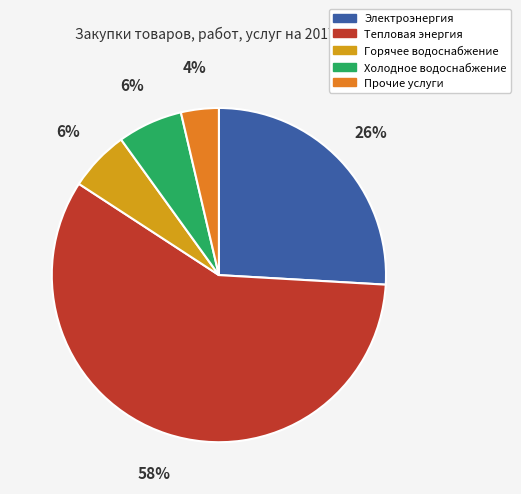

Count the number of slices in the pie.

5